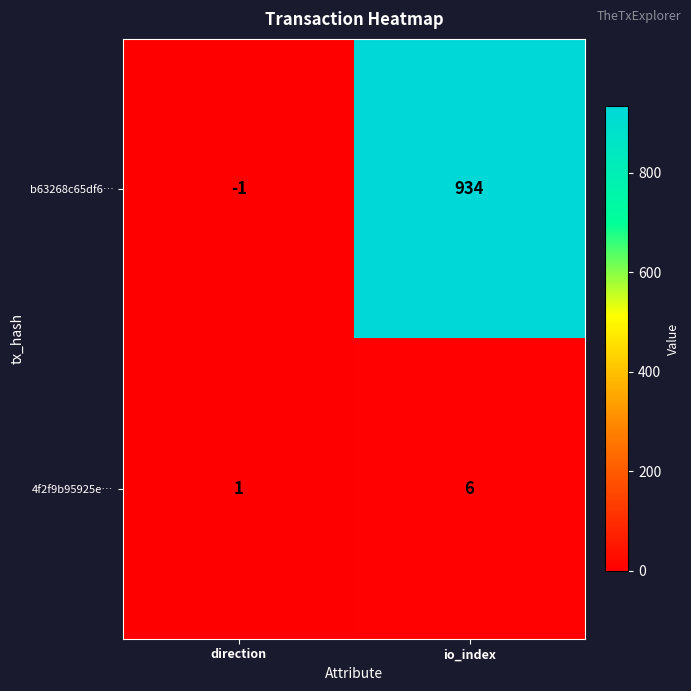

At which category is the sum across all series the highest?

io_index